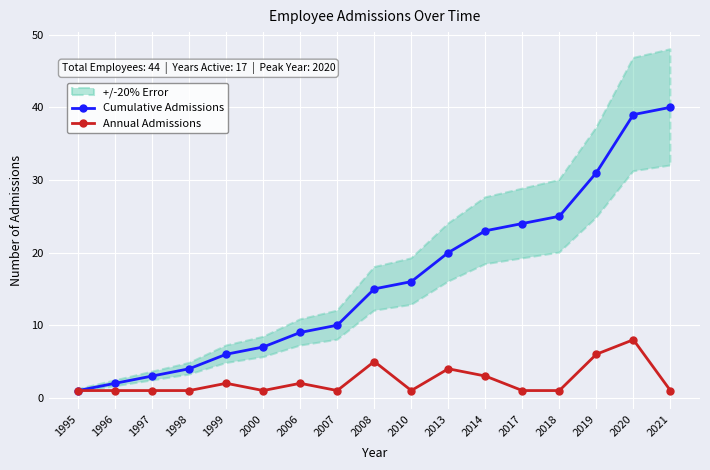

Which category has the highest value in the Cumulative Admissions series?

2021